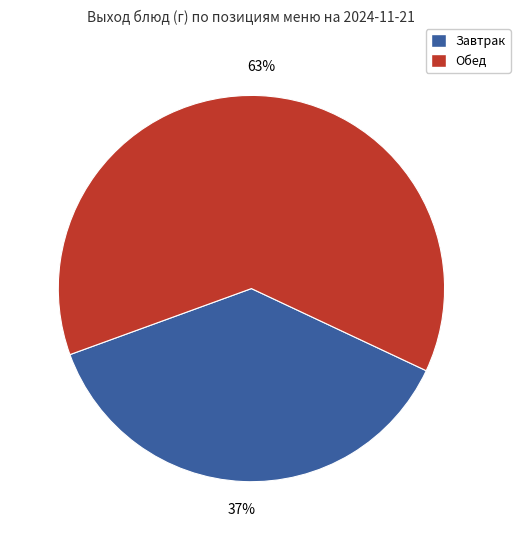

Is there any slice that represents more than half of the pie?

Yes